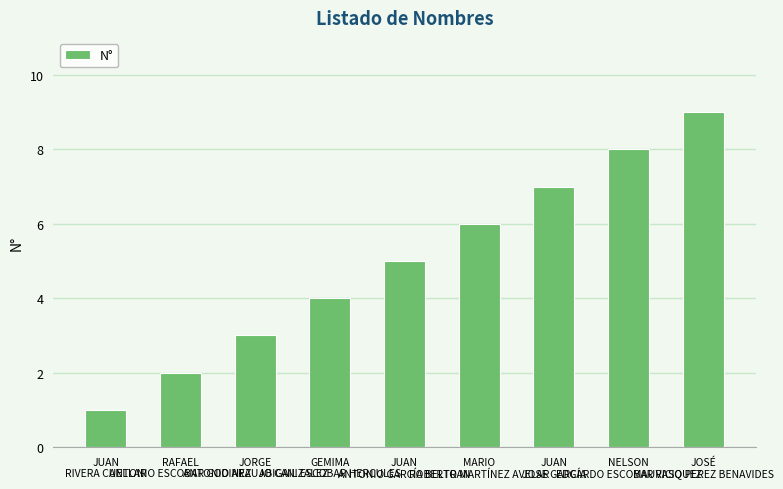

Reading left to right, extract all data points from this chart.

1	2	3	4	5	6	7	8	9